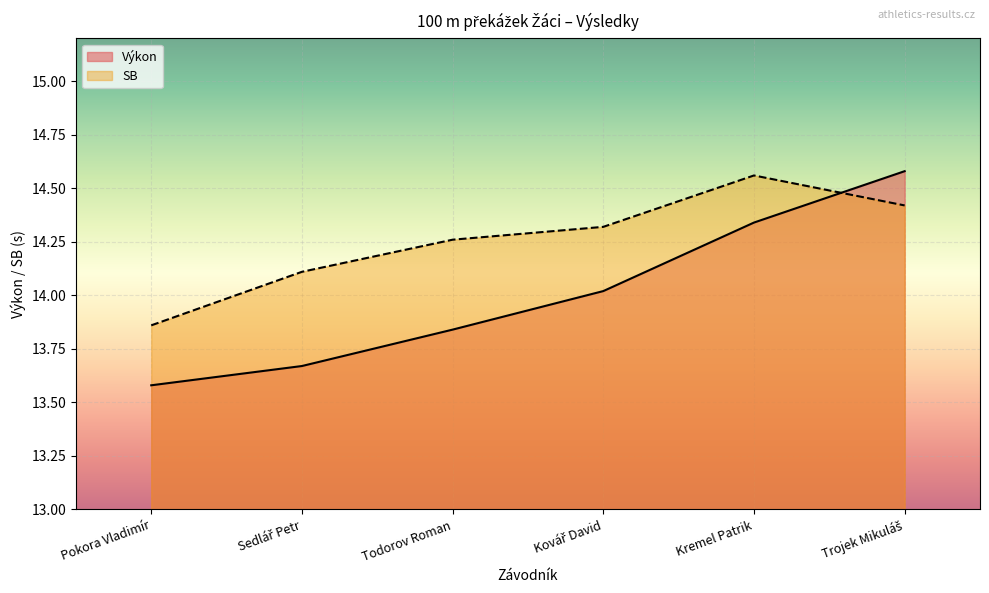

Which series ends up on top after the final intersection of SB and Pořadí?

Pořadí